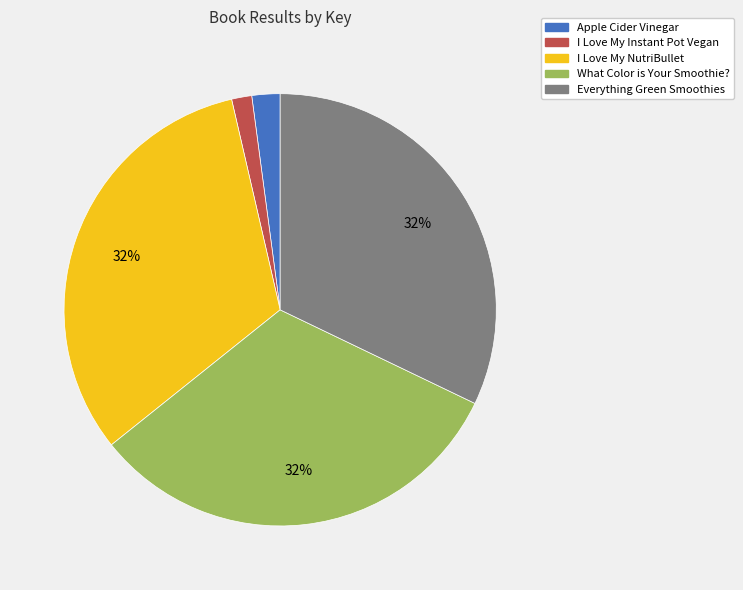

Is there a majority slice in this chart?

No